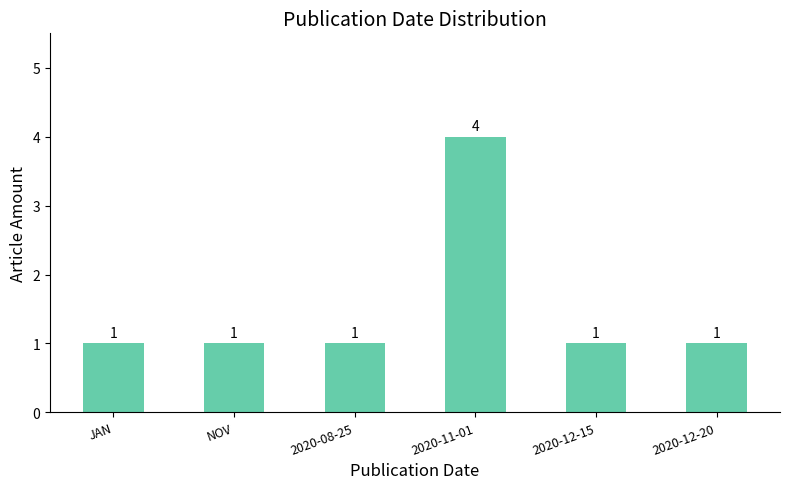

The value at 2020-11-01 is 4. True or false?

True